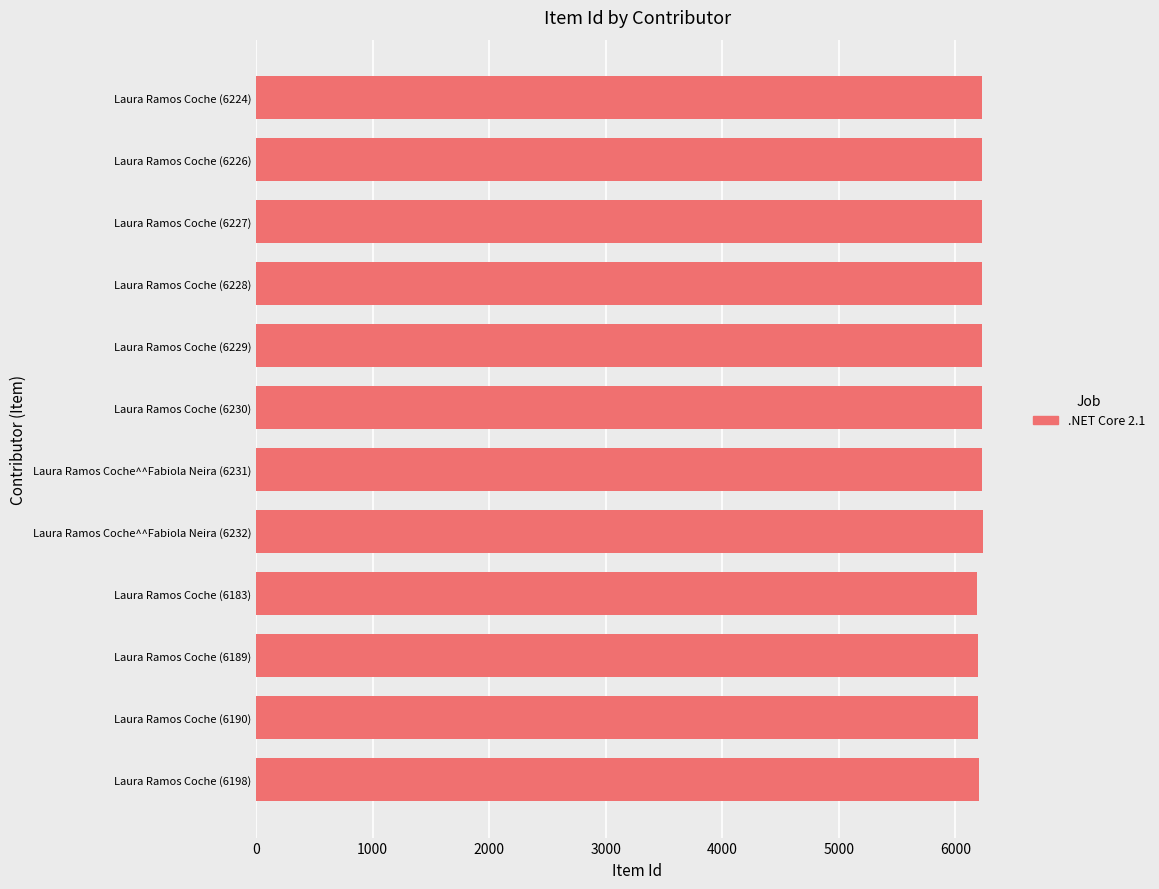

Is it true that the value at Laura Ramos Coche^^Fabiola Neira (6231) is 6231?

True